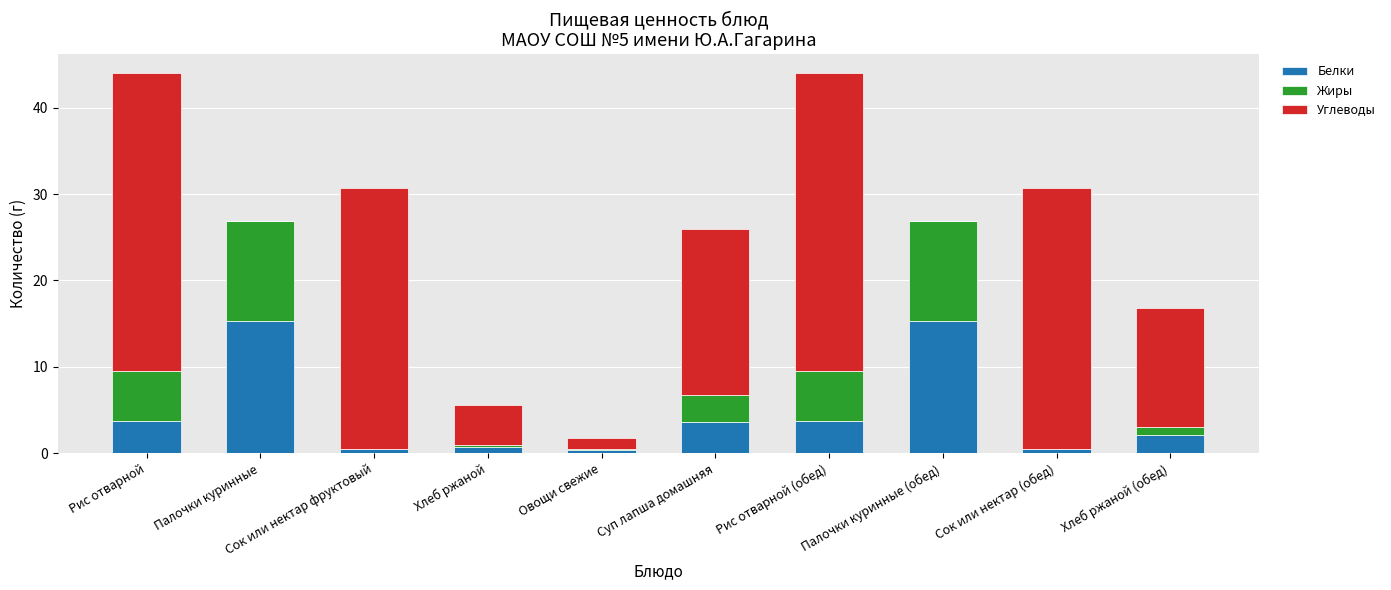

The value of Белки at Рис отварной (обед) is 1.5. True or false?

False